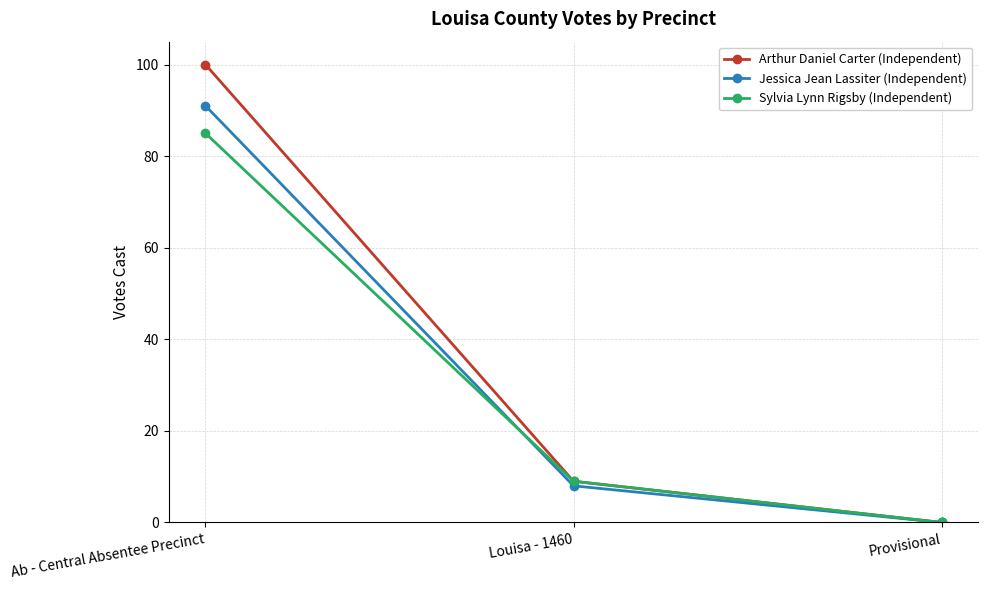

What is the difference between the Arthur Daniel Carter (Independent) values at Provisional and Ab - Central Absentee Precinct?

100